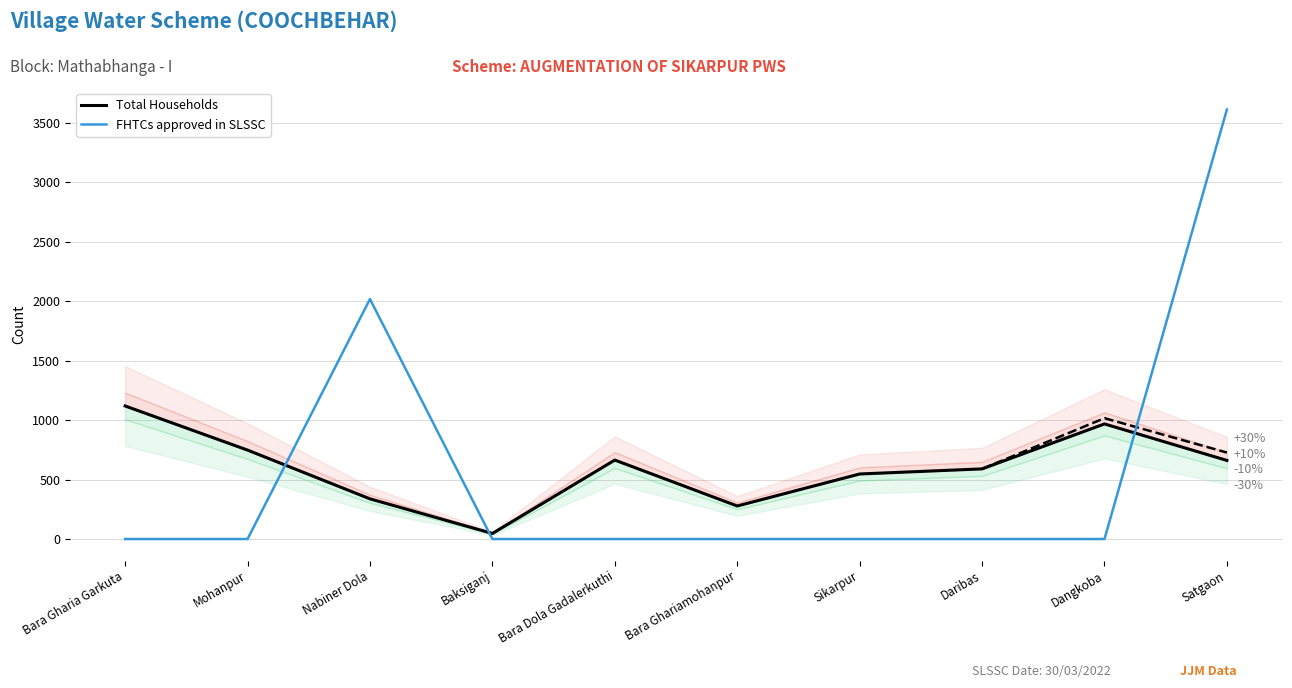

What are all the series names shown in the legend?

Total Households, FHTCs approved in SLSSC